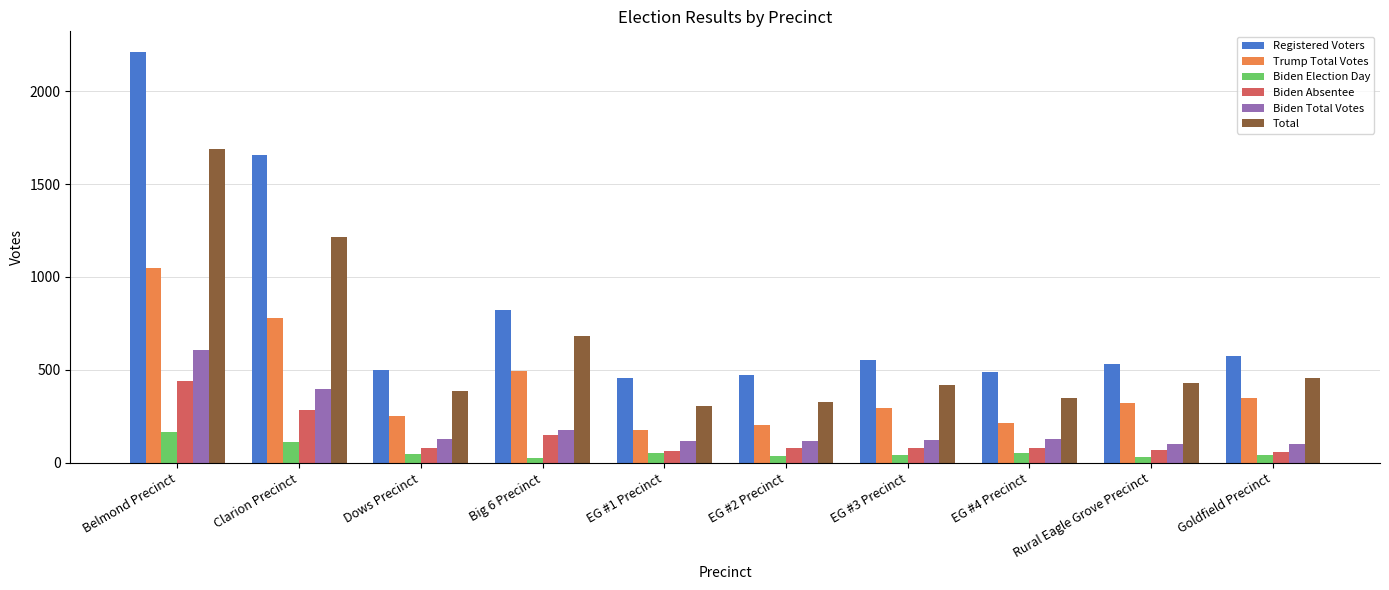

What is the greatest value displayed?

2211